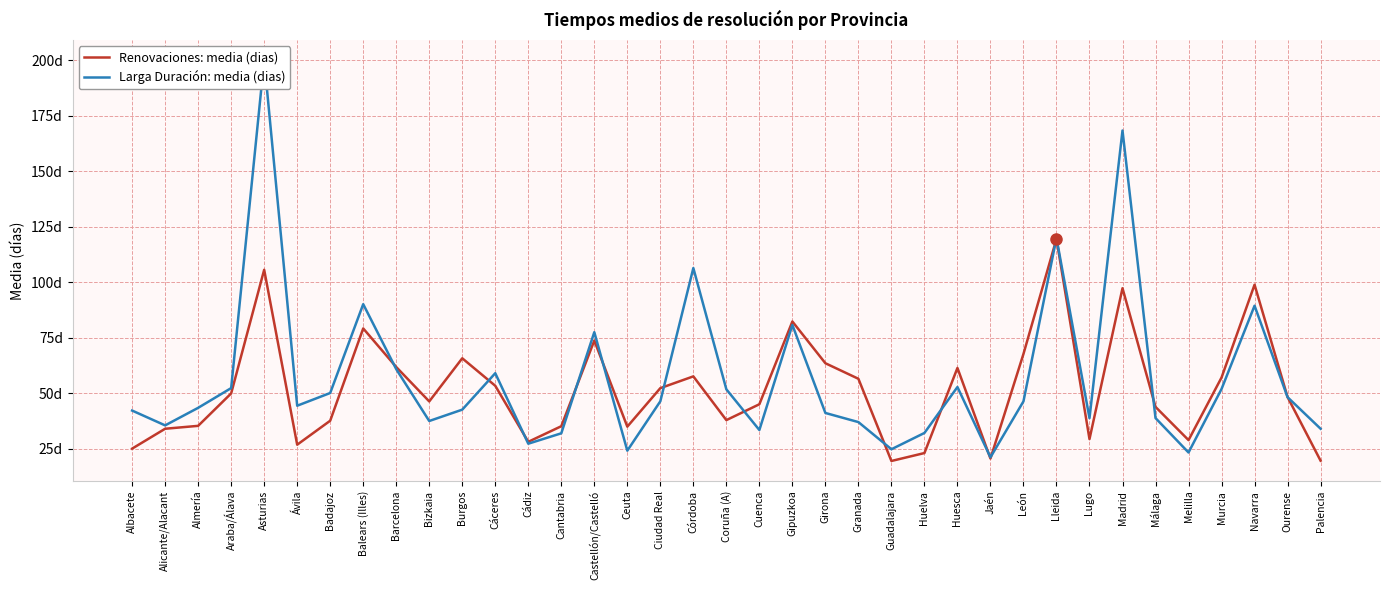

True or false: Larga Duración: media (dias) has more than 1 points higher than both neighbors.

True